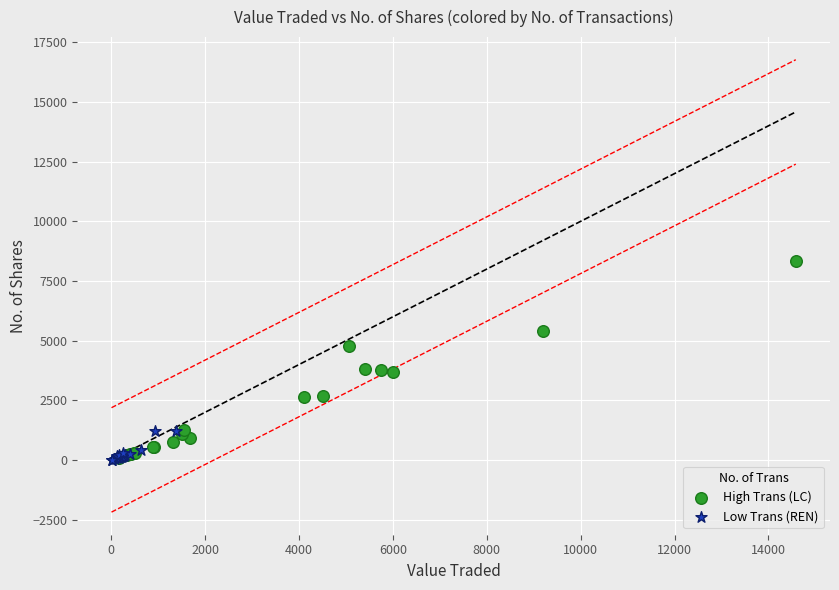

Which series has the largest Y range (max minus min)?

High Trans (LC)